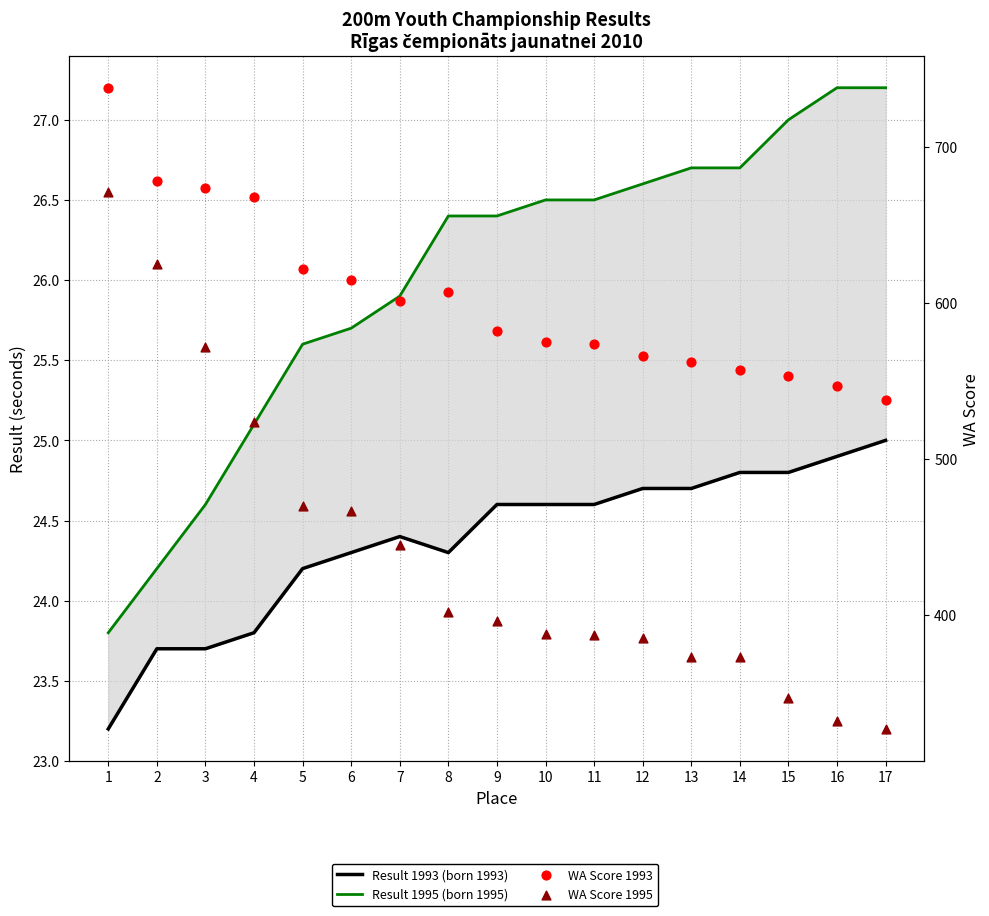

Which series has the largest Y range (max minus min)?

WA Score 1995